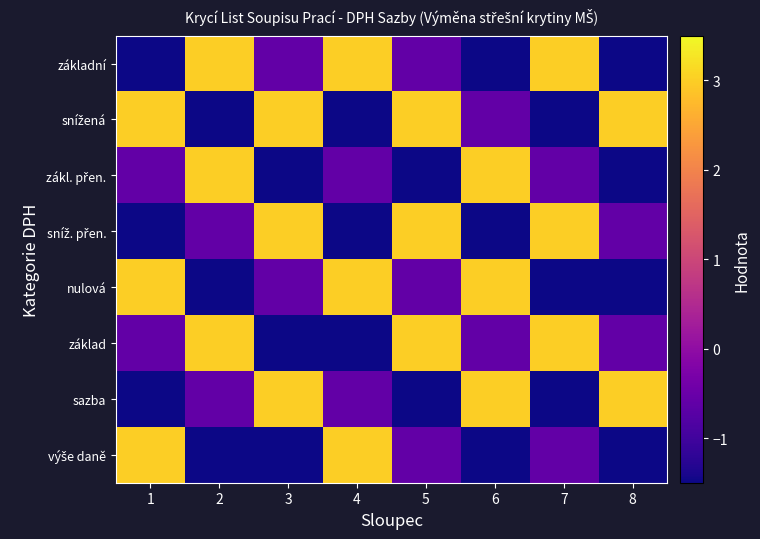

Which series has the largest range (max minus min)?

základní